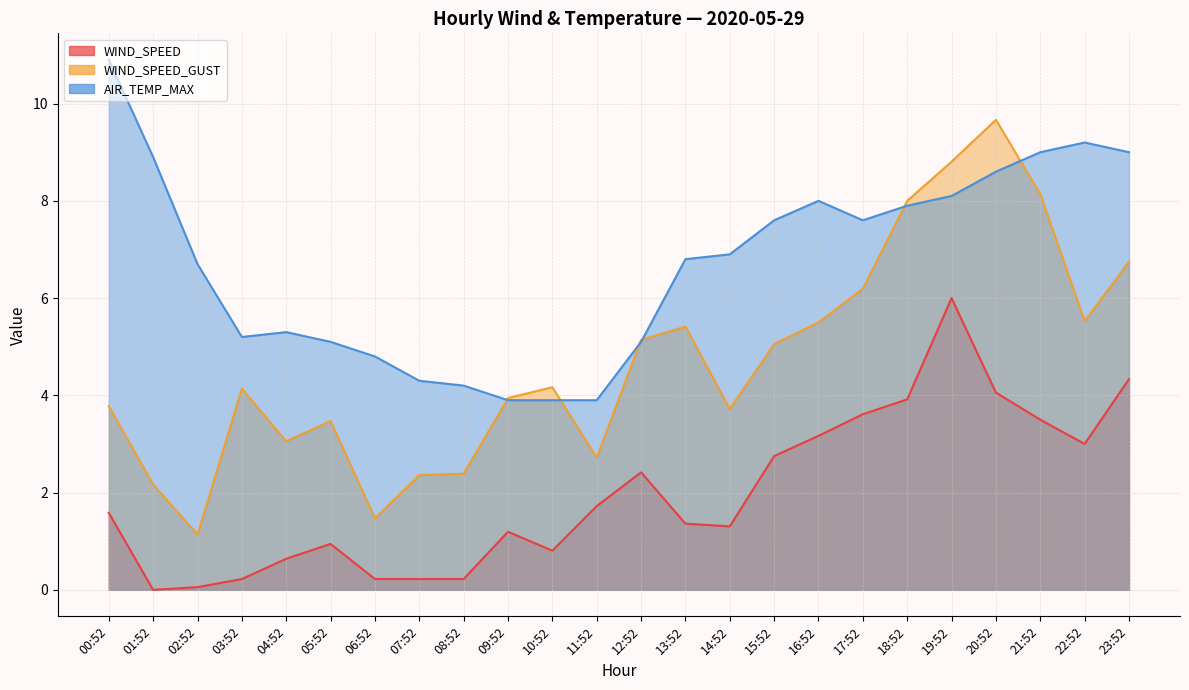

At which label does WIND_SPEED first exceed 1?

00:52